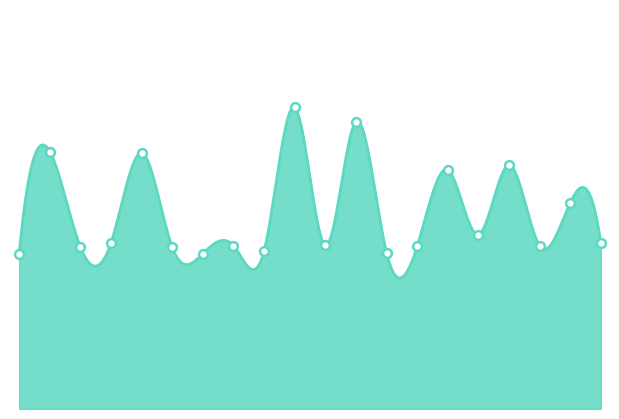

What is the change in value from 00:00 to 08:06?

+216